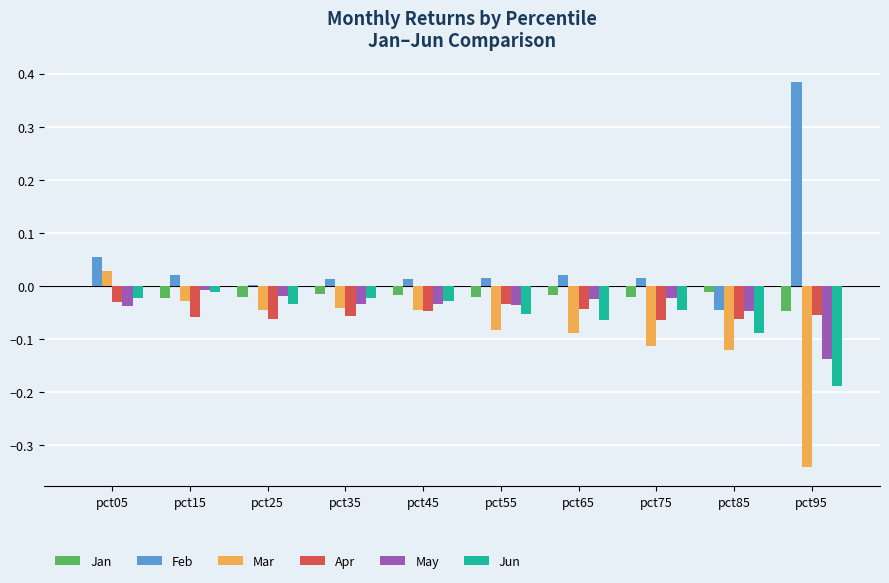

Is the value of Jun at pct15 greater than the value of Mar at pct35?

Yes